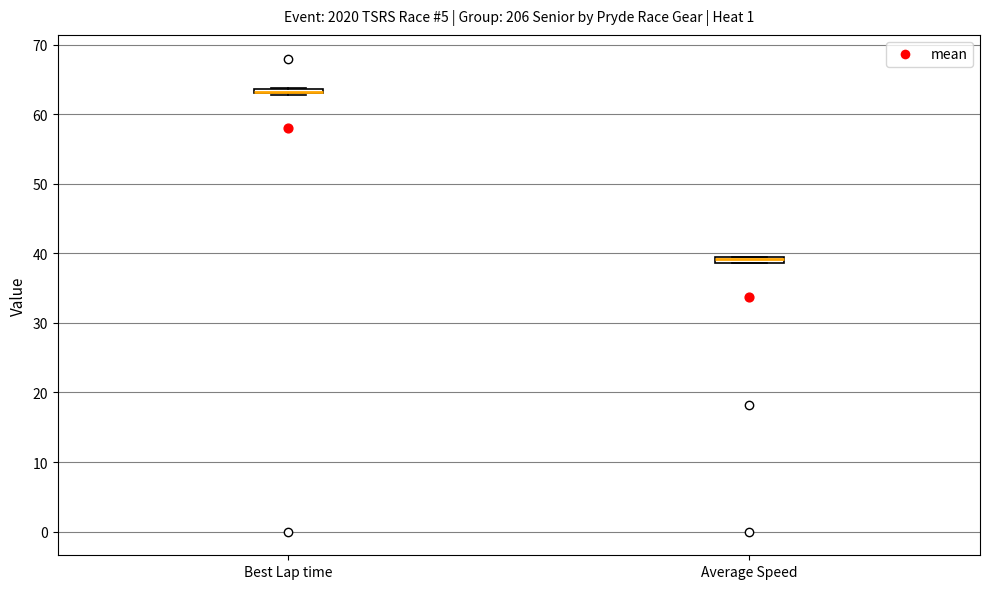

Where is the lower edge of the box for Average Speed on the y-axis? The values are not printed on the chart, so give them approximately, as read against the axis.

39